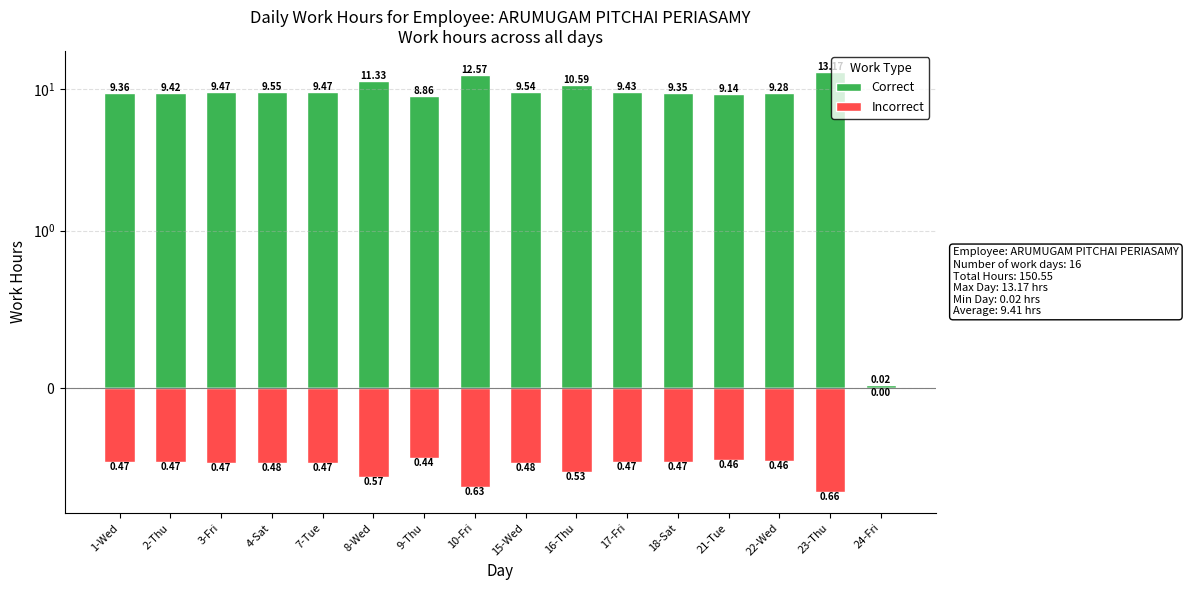

Where is Incorrect nearest to the value 0?

24-Fri